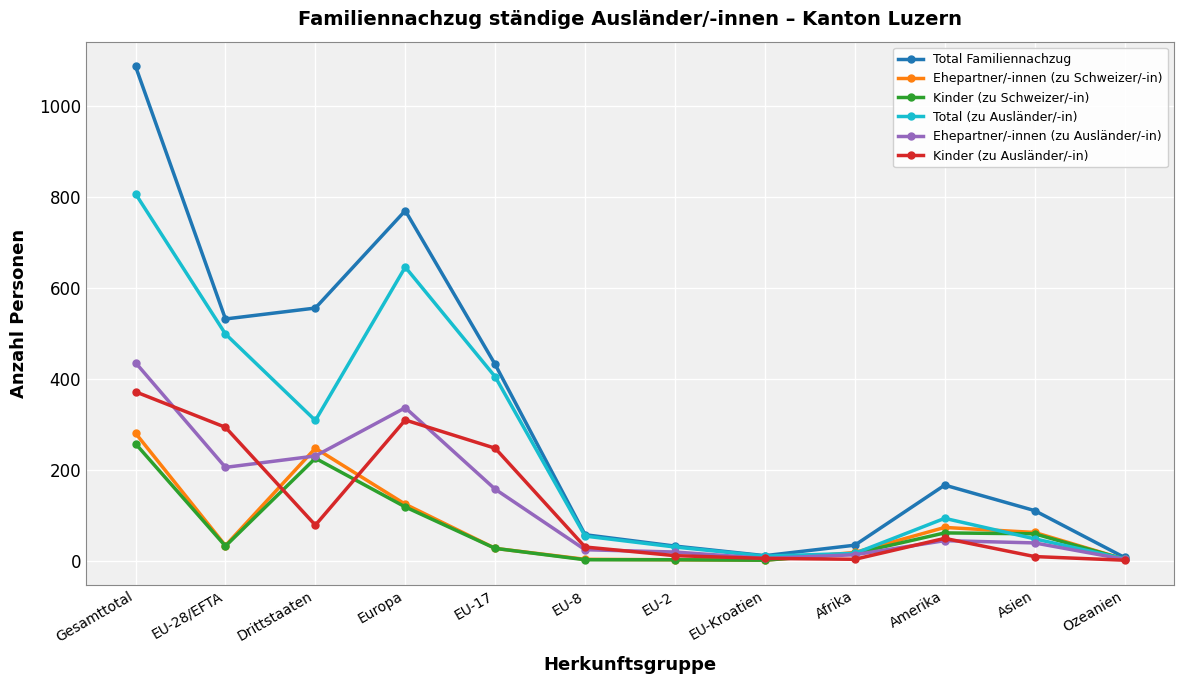

What value does the Ehepartner/-innen (zu Ausländer/-in) series have at EU-17, to the nearest 10?

160